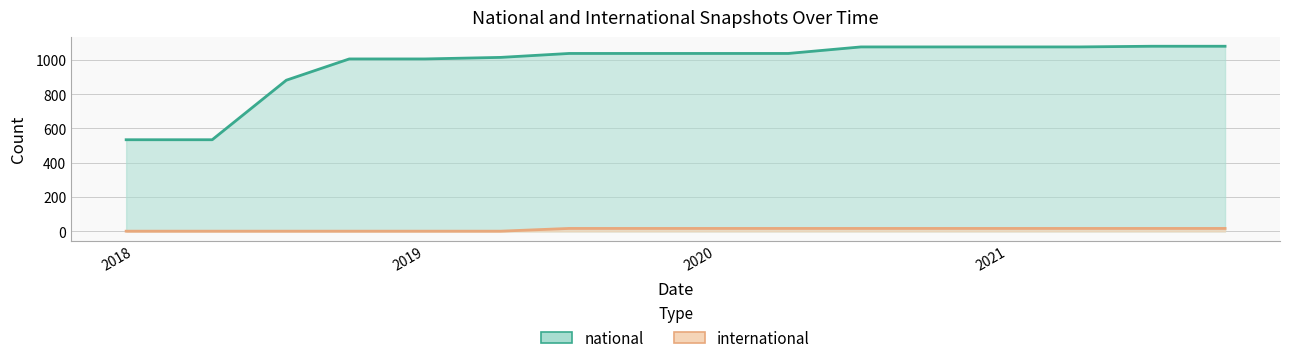

What is the label of the 1st point from the right?

2021-10-01